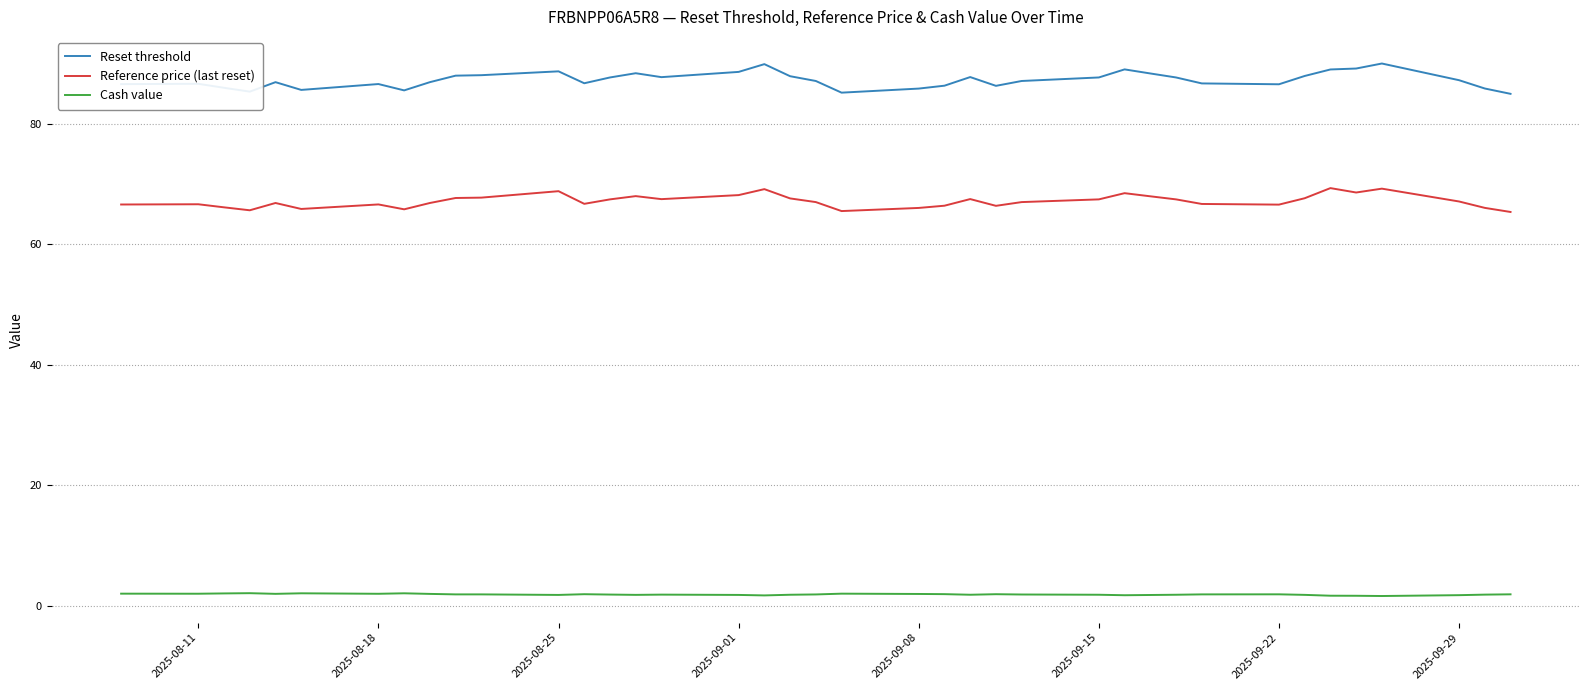

True or false: Reference price (last reset) and Reset threshold intersect in this chart.

False